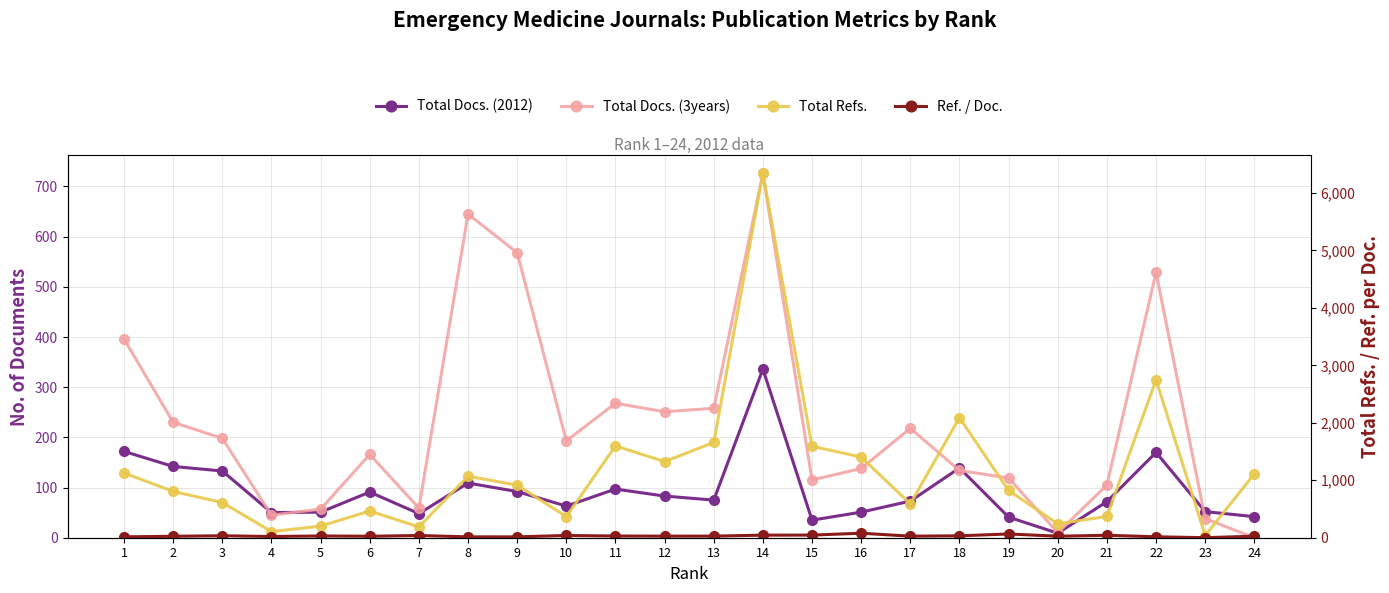

What is the sum of the Ref. / Doc. values at 5 and 1?

45.8